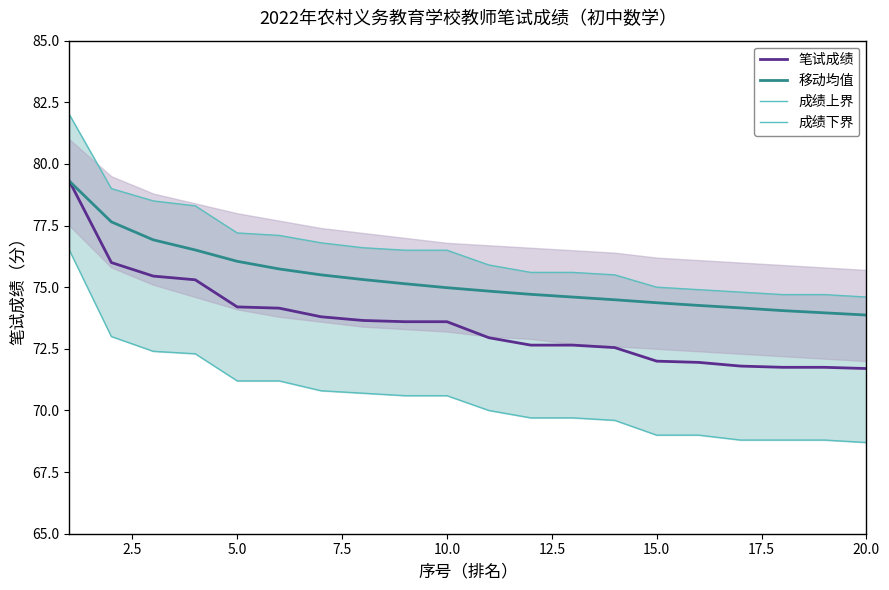

What is the maximum value for 移动均值?

79.3